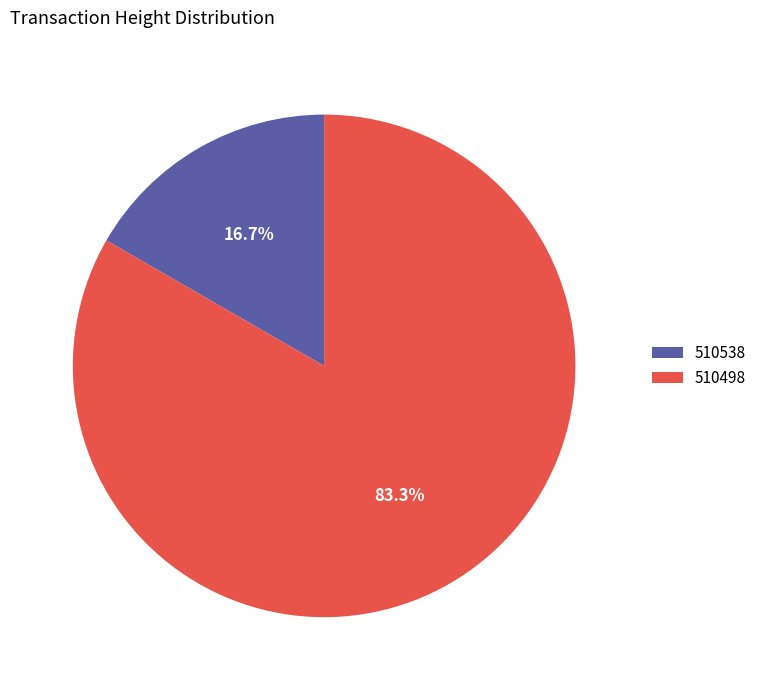

To the nearest percent, what portion does 510538 represent?

17%